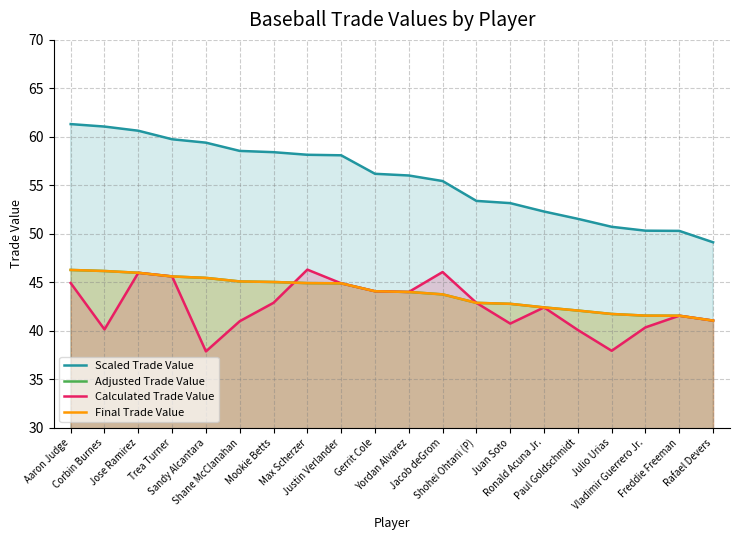

Does the chart have visible grid lines?

Yes